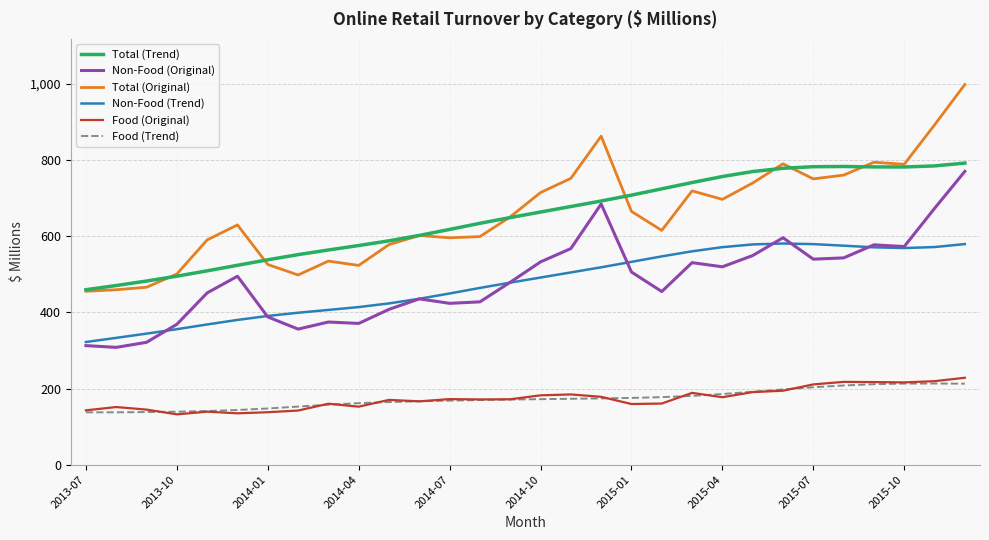

Which series has the widest spread of values?

Total (Original)